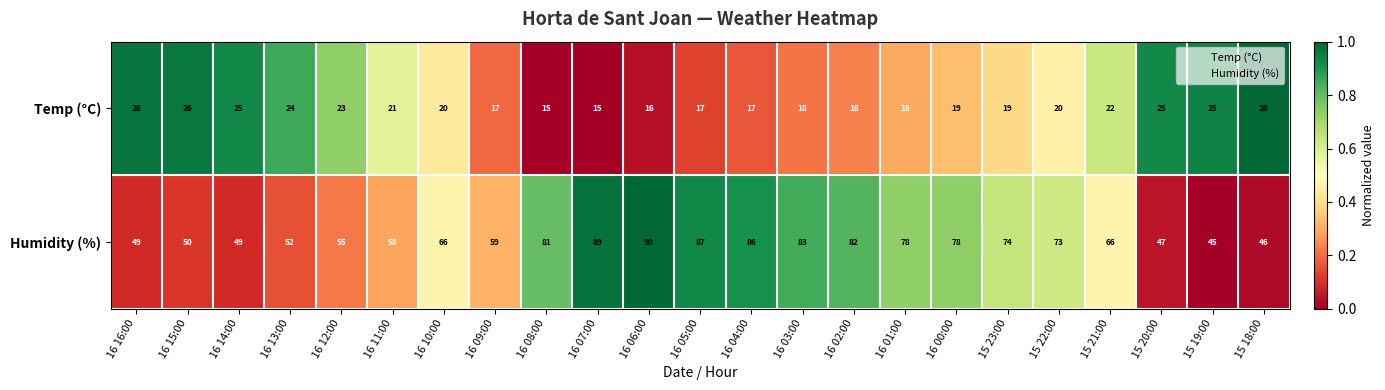

What is the total value across all series at 16 06:00?

106